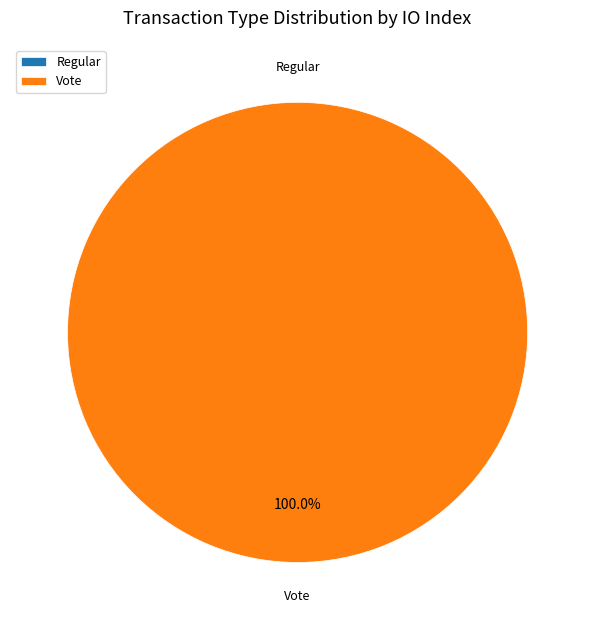

Count the number of slices in the pie.

2